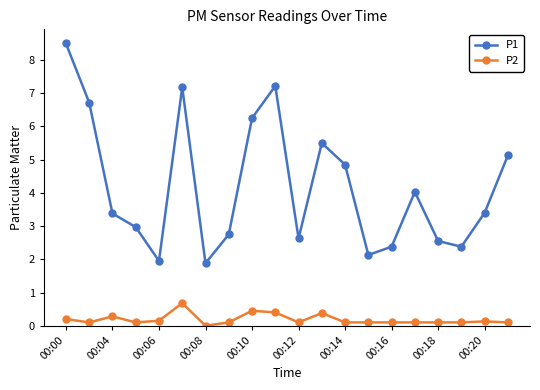

True or false: P2 and P1 intersect in this chart.

False